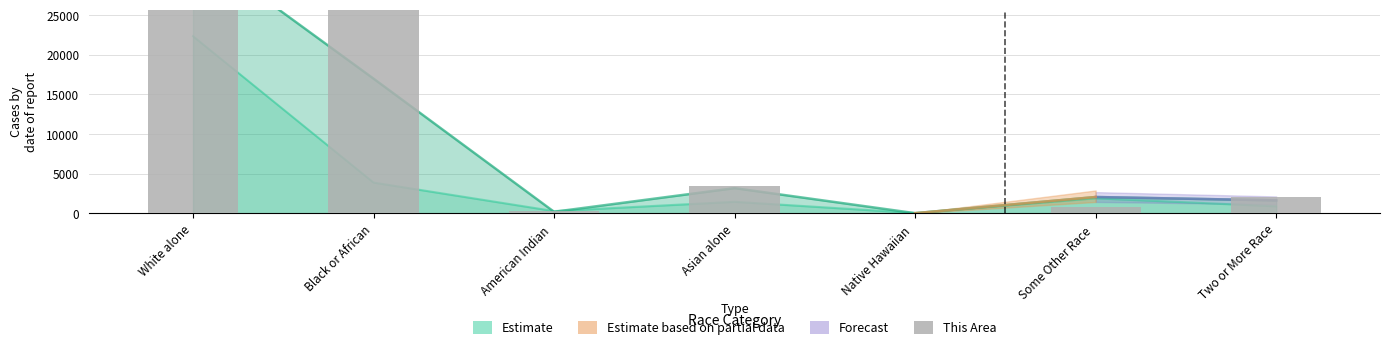

What value does the data have at Some Other Race , to the nearest 100?

800